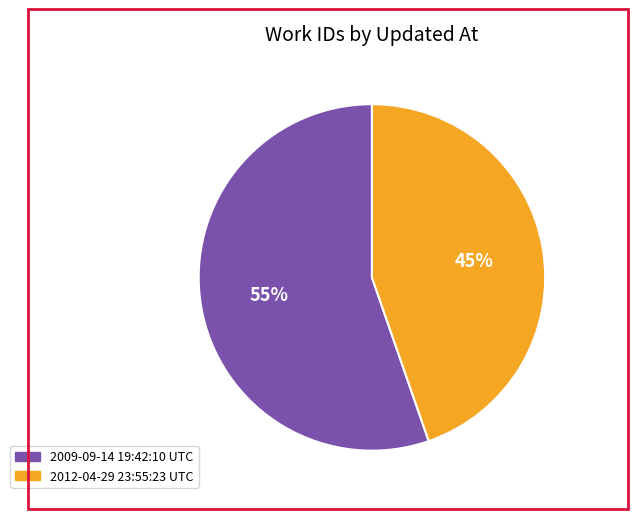

Does 2012-04-29 23:55:23 UTC account for over 50% of the chart?

No